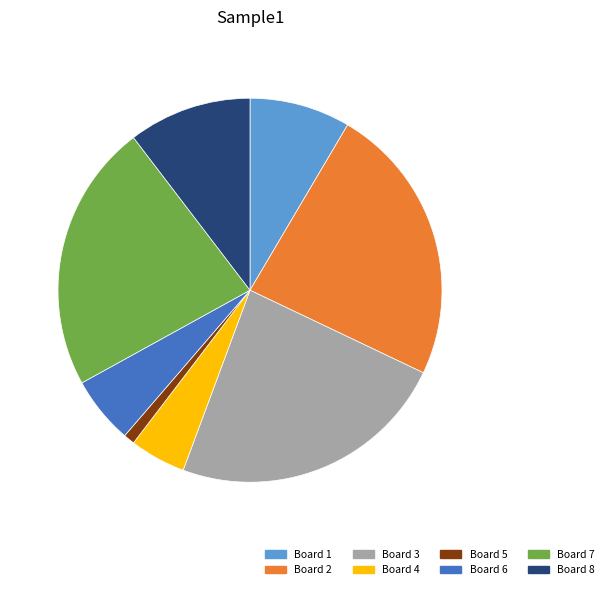

What is the smallest slice in the pie chart?

Board 5